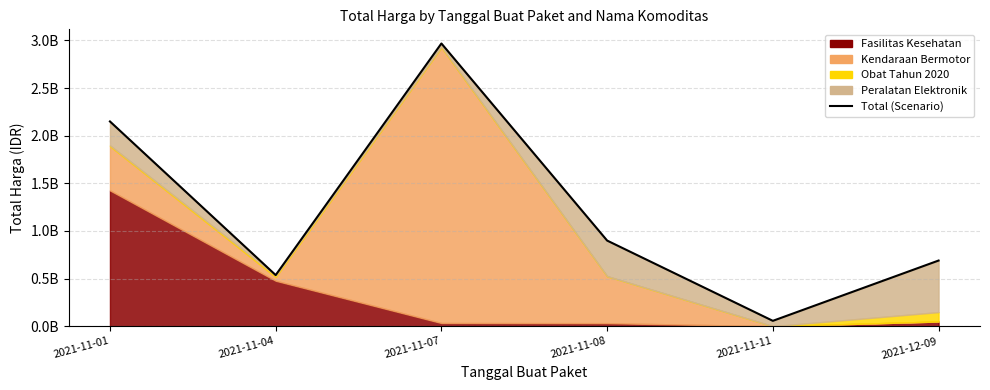

What is the label of the 4th point from the left?

2021-11-08